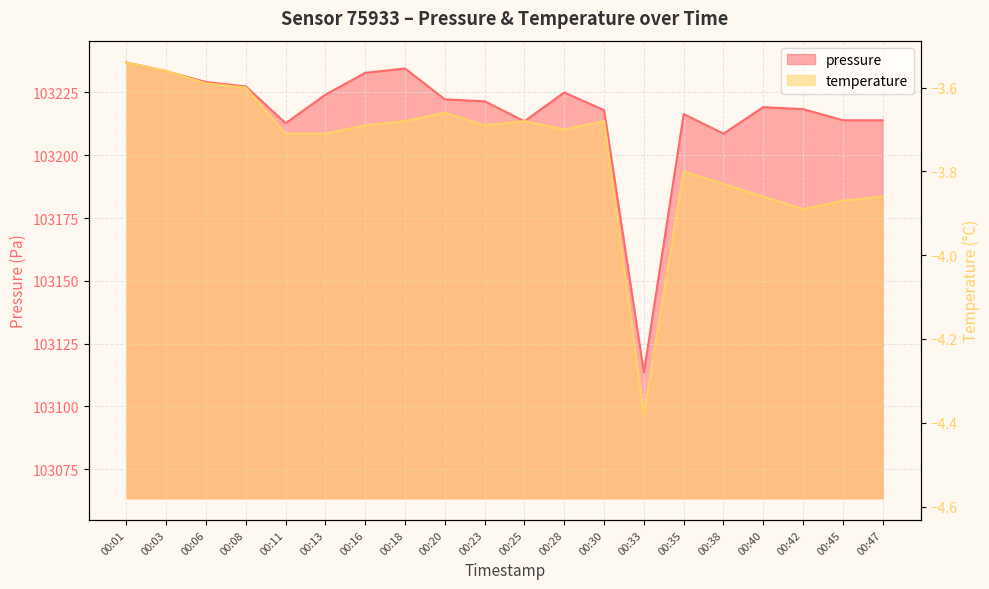

What are all the series names shown in the legend?

pressure, temperature